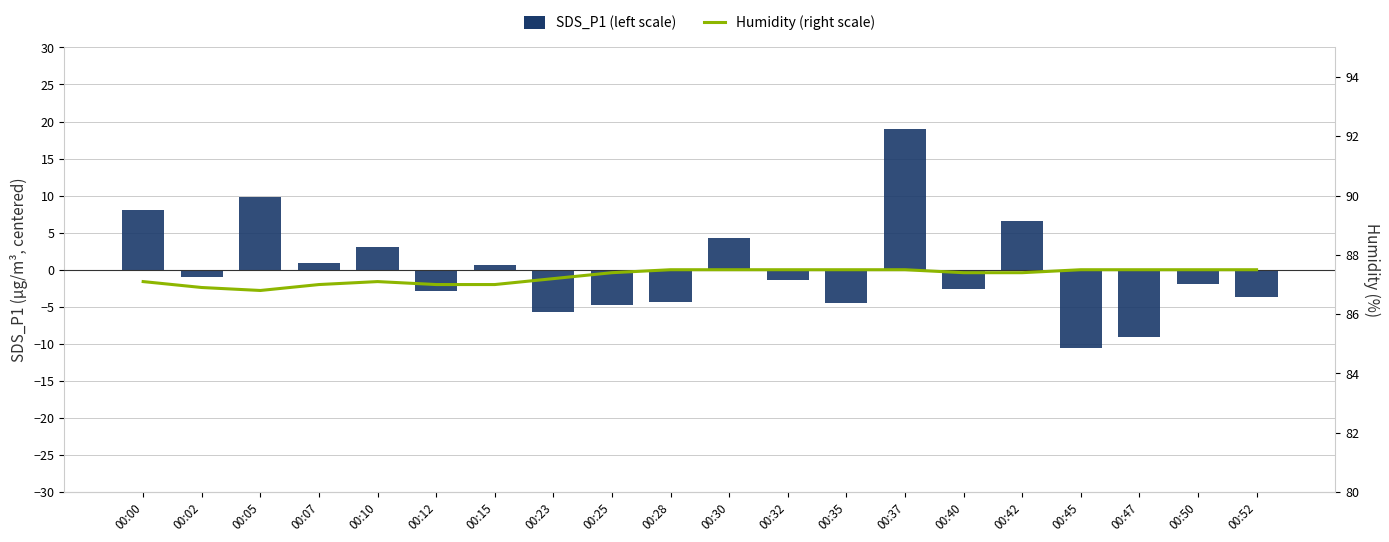

Is it true that Humidity (%) equals 44.7 at 00:02?

False